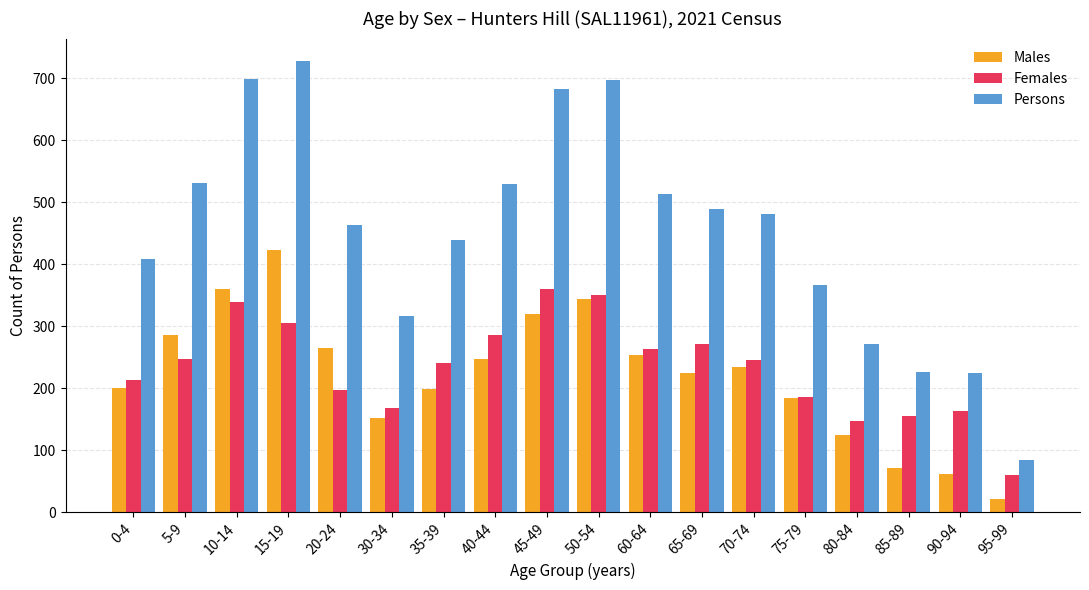

The Females series shows 61 at 95-99. True or false?

True